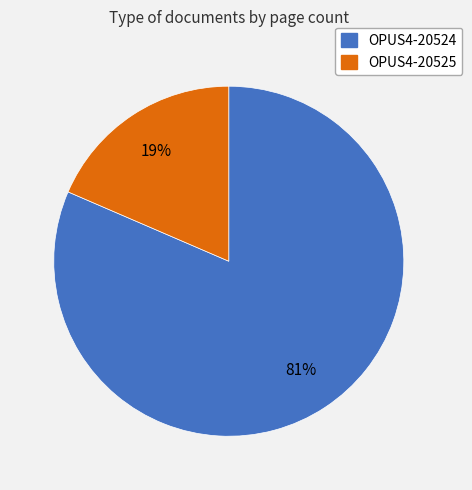

To the nearest percent, what is the combined percentage of OPUS4-20524 and OPUS4-20525?

100%